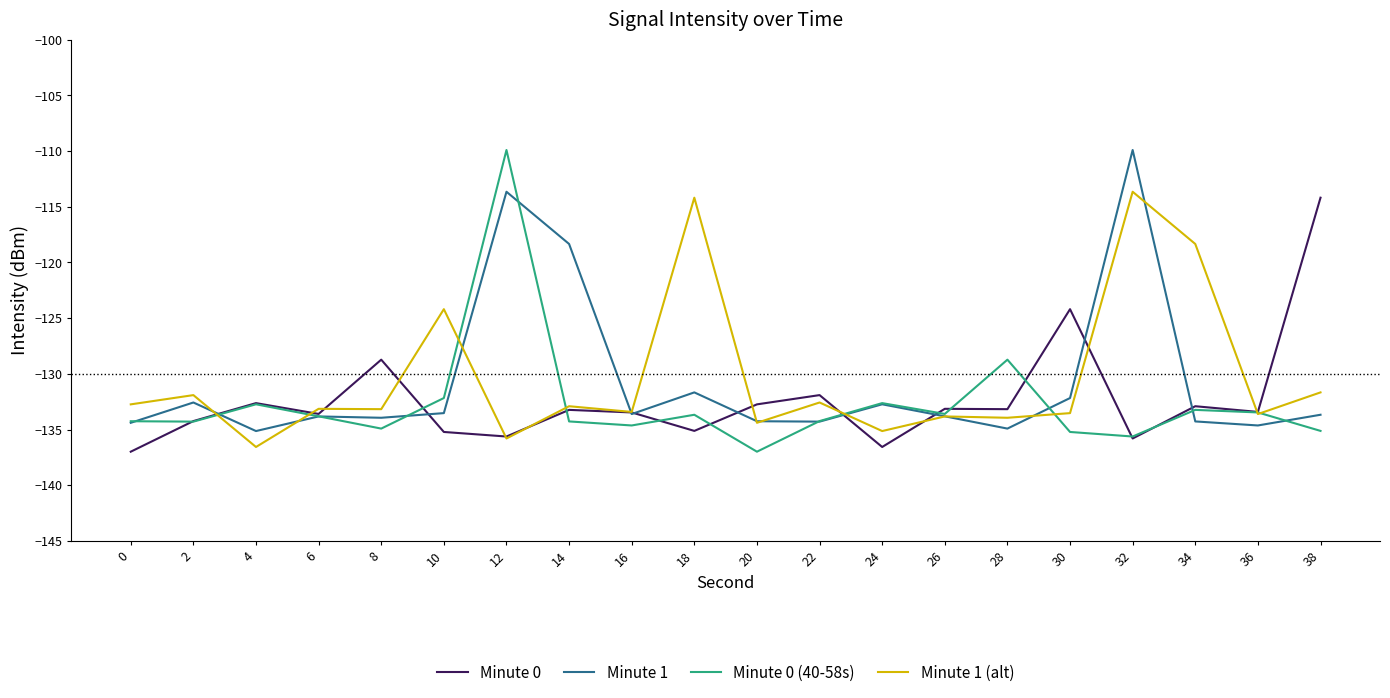

Does the chart have visible grid lines?

No